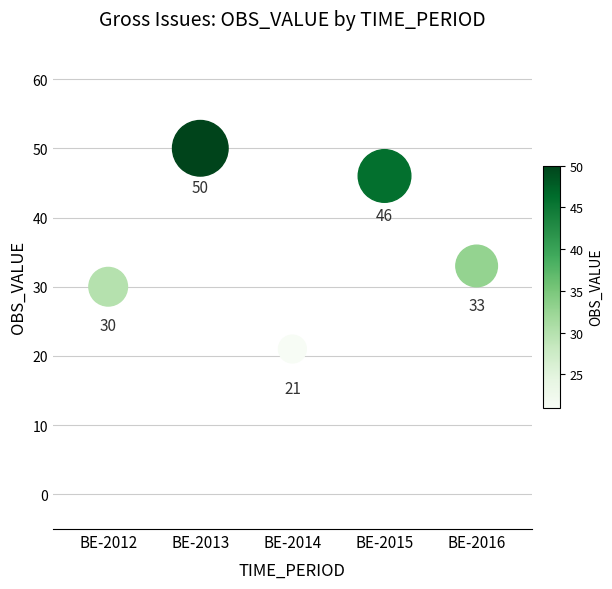

What is the average Y value?

36